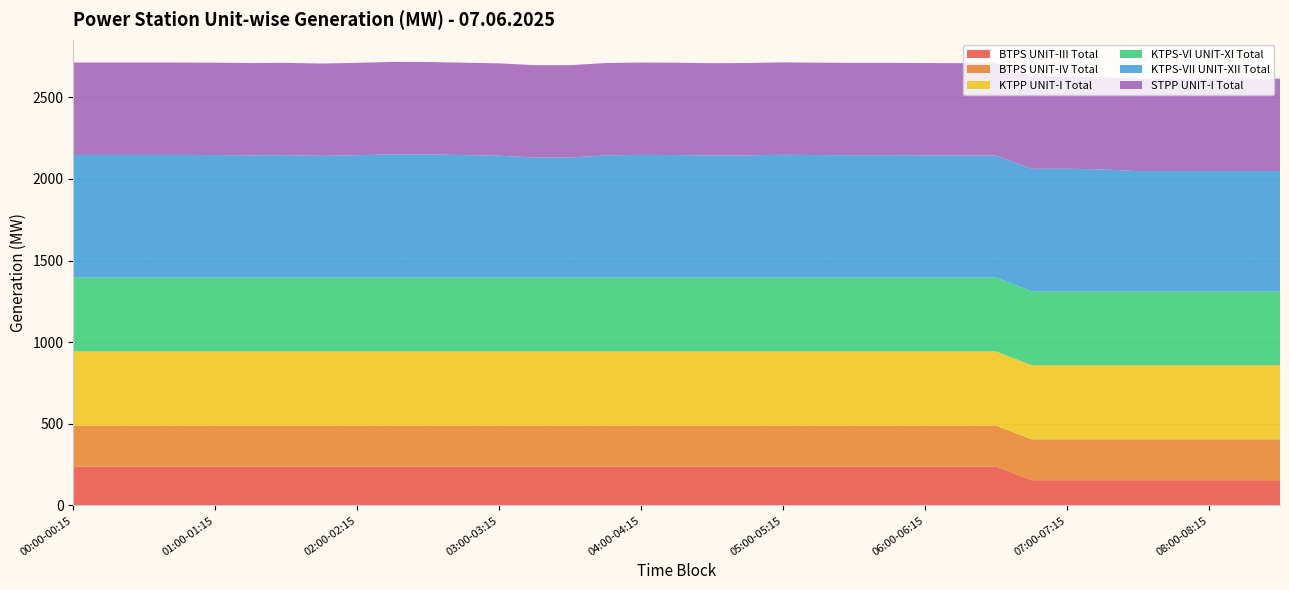

Reading left to right, transcribe all the data shown in this chart.

BTPS UNIT-III Total: 239.0	239.0	239.0	239.0	239.0	239.0	239.0	239.0	239.0	239.0	239.0	239.0	239.0	239.0	239.0	239.0	239.0	239.0	239.0	239.0	239.0	239.0	239.0	239.0	239.0	239.0	239.0	155.0	155.0	155.0	155.0	155.0	155.0	155.0	155.0
BTPS UNIT-IV Total: 250.2	250.2	250.2	250.2	250.2	250.2	250.2	250.2	250.2	250.2	250.2	250.2	250.2	250.2	250.2	250.2	250.2	250.2	250.2	250.2	250.2	250.2	250.2	250.2	250.2	250.2	250.2	250.2	250.2	250.2	250.2	250.2	250.2	250.2	250.2
KTPP UNIT-I Total: 454.0	454.0	454.0	454.0	454.0	454.0	454.0	454.0	454.0	454.0	454.0	454.0	454.0	454.0	454.0	454.0	454.0	454.0	454.0	454.0	454.0	454.0	454.0	454.0	454.0	454.0	454.0	454.0	454.0	454.0	454.0	454.0	454.0	454.0	454.0
KTPS-VI UNIT-XI Total: 452.7	452.7	452.7	452.7	452.7	452.7	452.7	452.7	452.7	452.7	452.7	452.7	452.7	452.7	452.7	452.7	452.7	452.7	452.7	452.7	452.7	452.7	452.7	452.7	452.7	452.7	452.7	452.7	452.7	452.7	452.7	452.7	452.7	452.7	452.7
KTPS-VII UNIT-XII Total: 751.0	751.0	751.0	751.0	750.0	748.0	749.0	745.0	749.0	755.0	754.0	750.0	746.0	735.0	735.0	748.0	751.0	750.0	747.0	748.0	752.0	750.0	749.0	749.0	748.0	747.0	747.0	750.0	750.0	746.0	736.0	736.0	736.0	736.0	736.0
STPP UNIT-I Total: 565.5	565.5	565.5	565.5	565.5	565.5	565.5	565.5	565.5	565.5	565.5	565.5	565.5	565.5	565.5	565.5	565.5	565.5	565.5	565.5	565.5	565.5	565.5	565.5	565.5	565.5	565.5	565.5	565.5	565.5	565.5	565.5	565.5	565.5	565.5